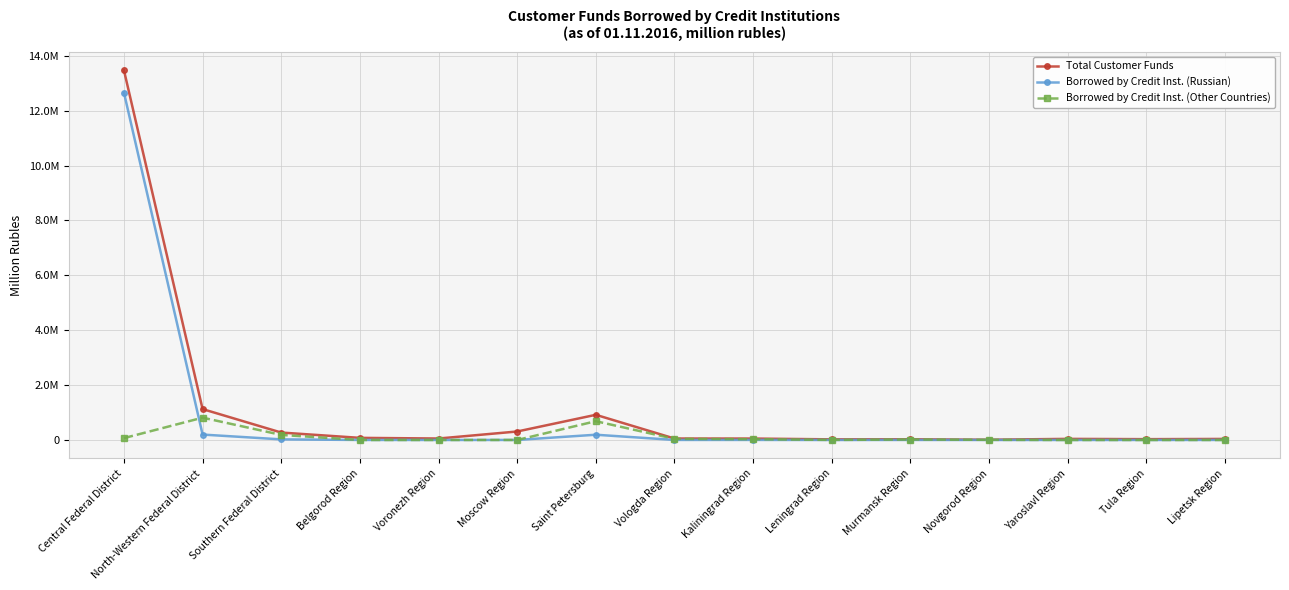

Does the chart have visible grid lines?

Yes